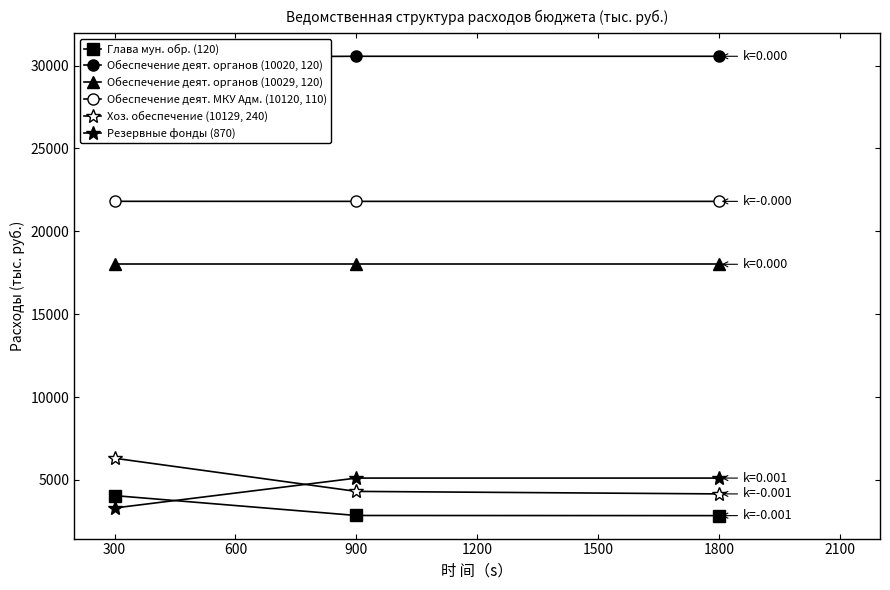

The Хоз. обеспечение (10129, 240) series shows 6197.4 at 1800. True or false?

False